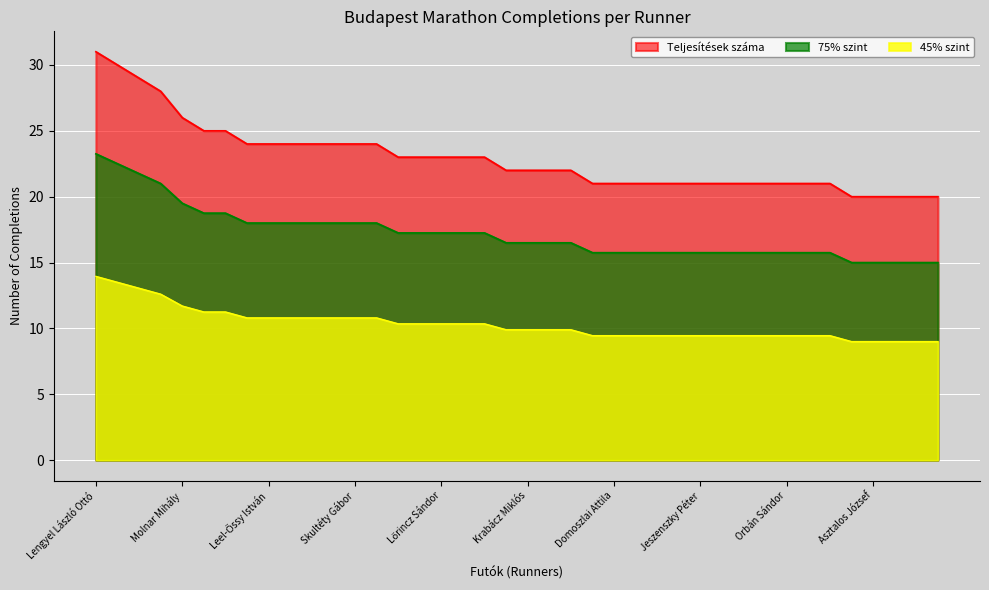

True or false: there are more than 2 points higher than both neighbors.

False